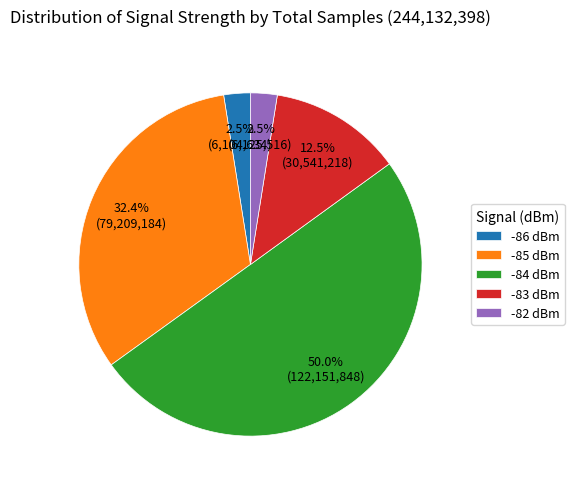

What is the largest slice in the pie chart?

-84 dBm